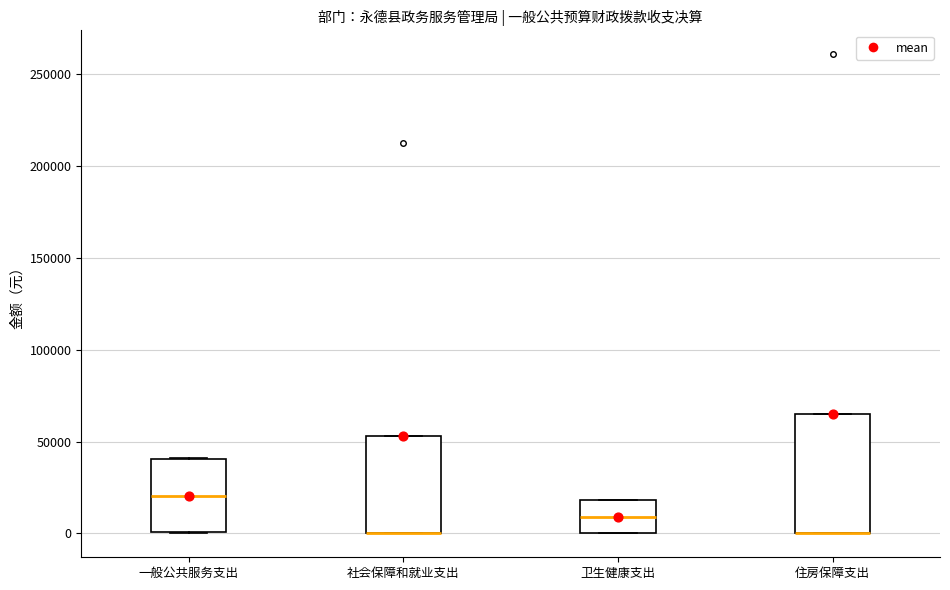

Which box is the tallest, from its lower edge to its upper edge?

住房保障支出